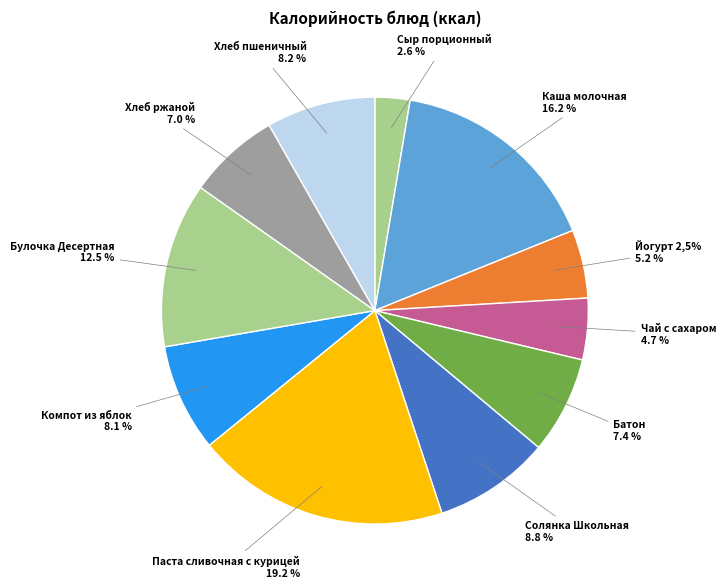

True or false: Компот из яблок accounts for 14% of the total.

False